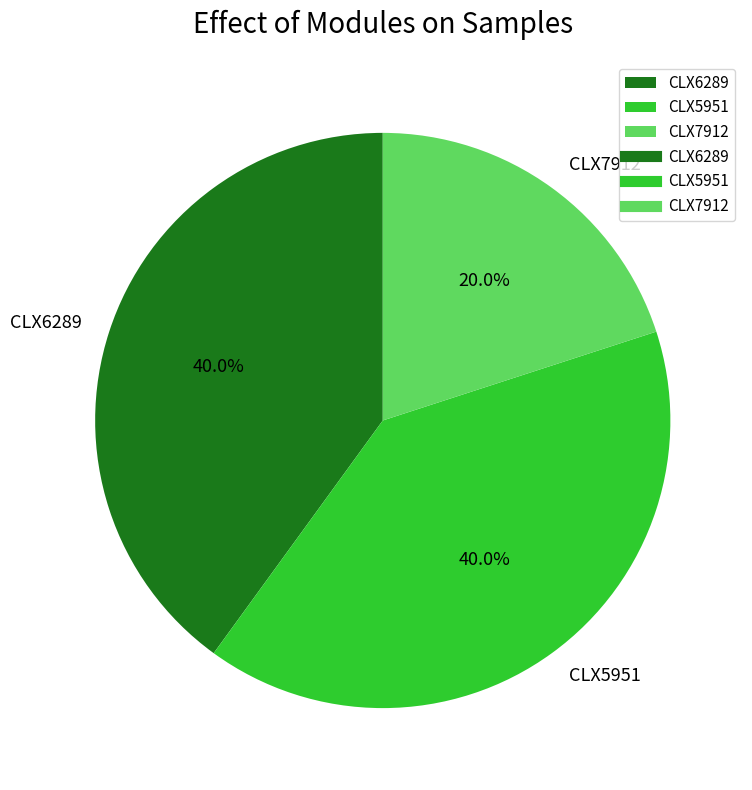

Combined, do CLX6289 and CLX7912 account for over 50%?

Yes